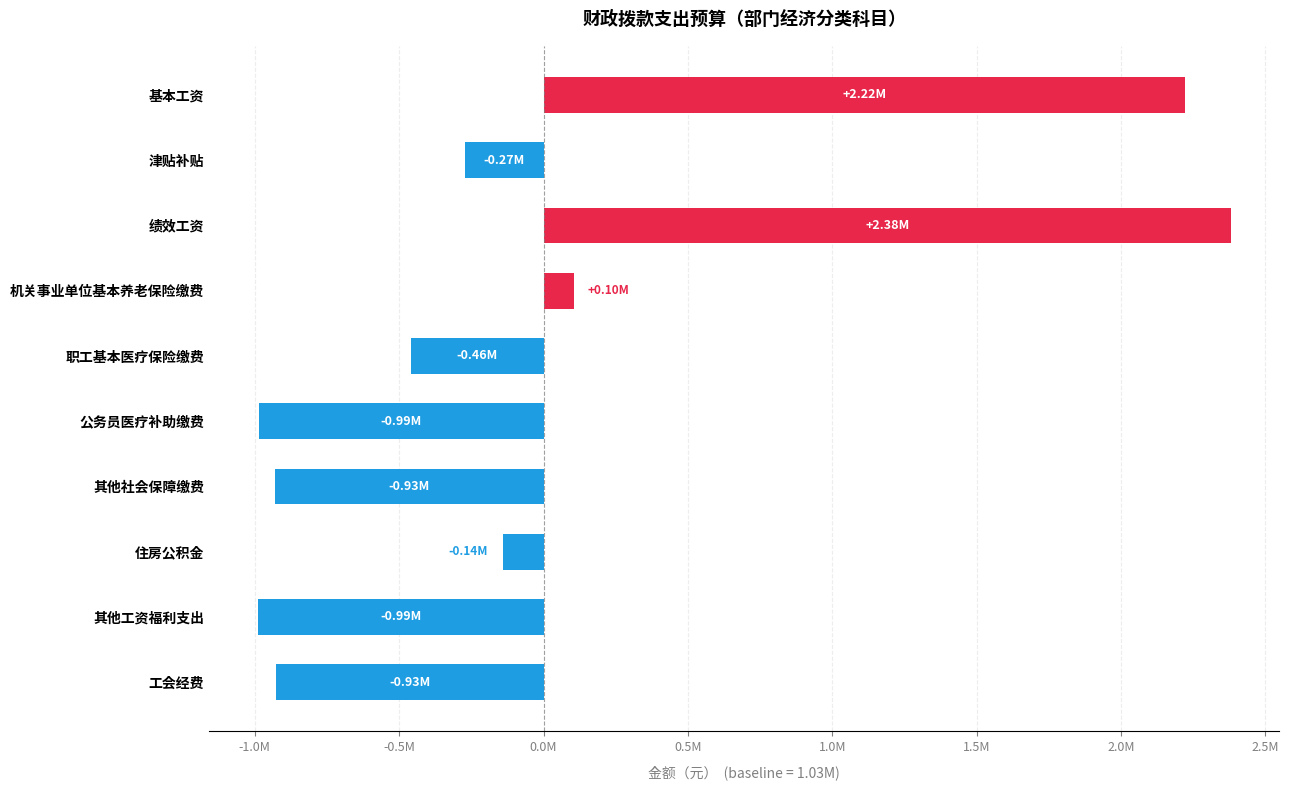

Does the chart contain any negative values?

Yes